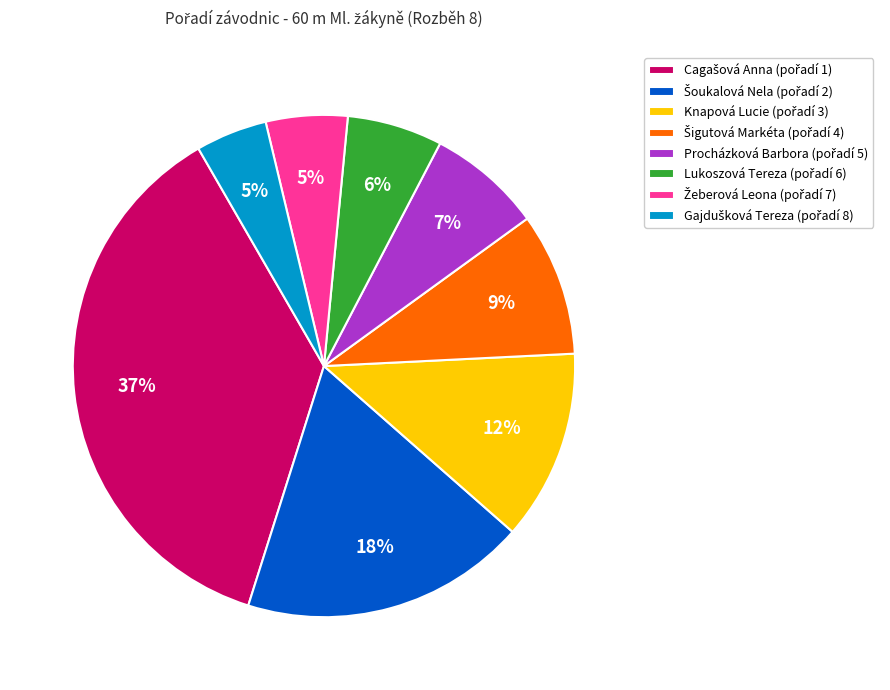

Is there a majority slice in this chart?

No